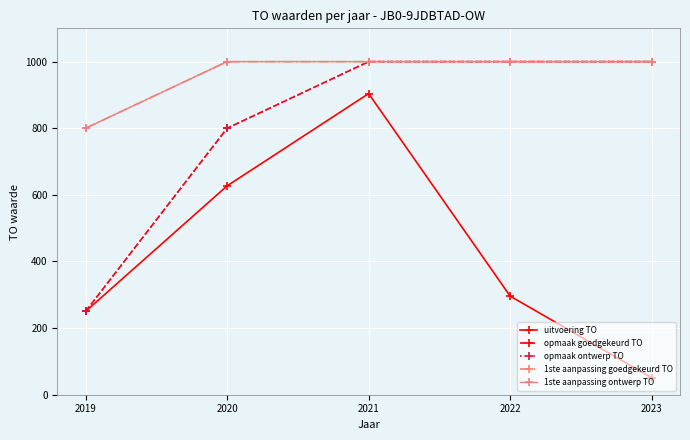

Is this an area chart (filled region under the line)?

No